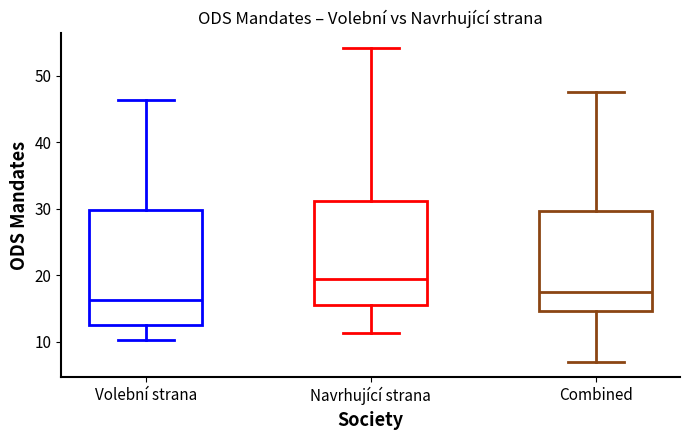

Which box has the highest median line?

Navrhující strana